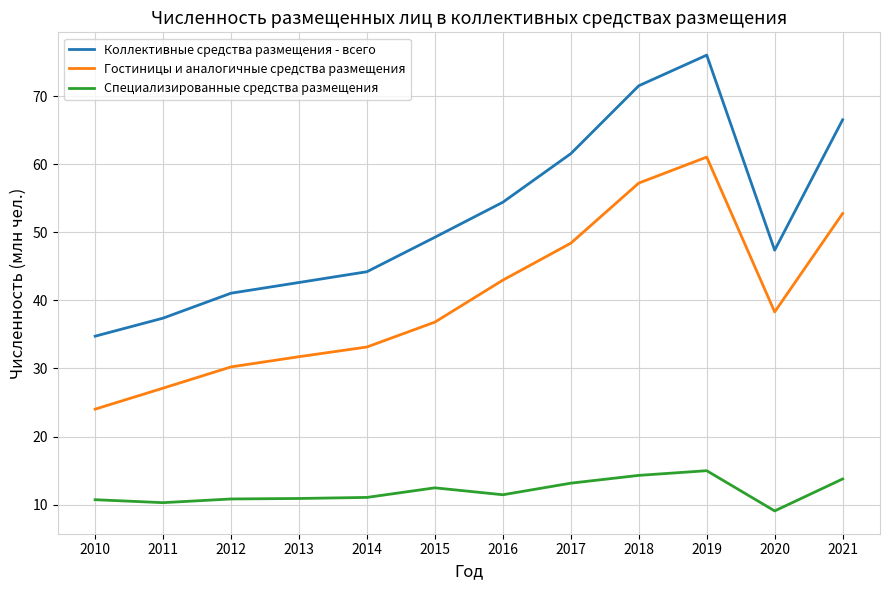

What is the difference between the maximum and minimum values in the Специализированные средства размещения series?

5.9